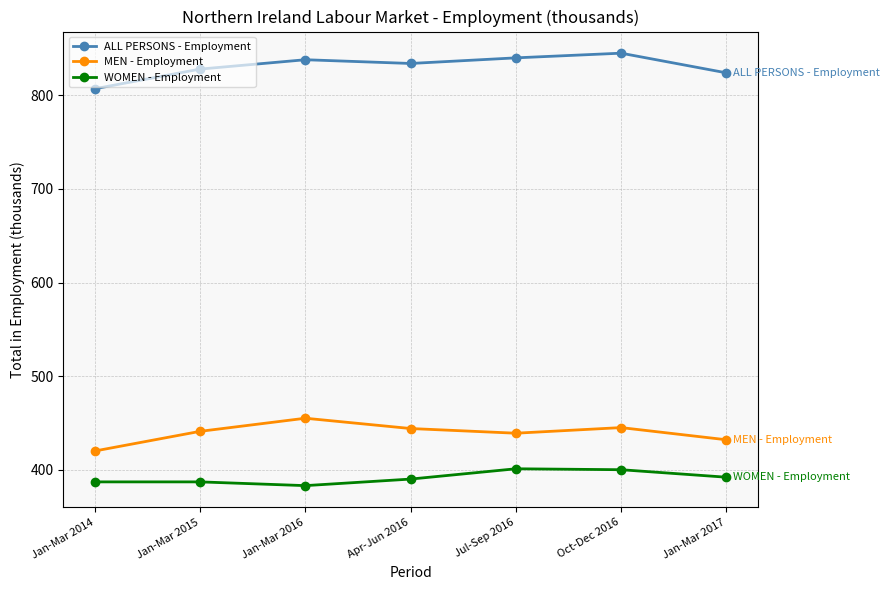

Rank the series at Jan-Mar 2017 from highest to lowest value.

ALL PERSONS - Employment, MEN - Employment, WOMEN - Employment